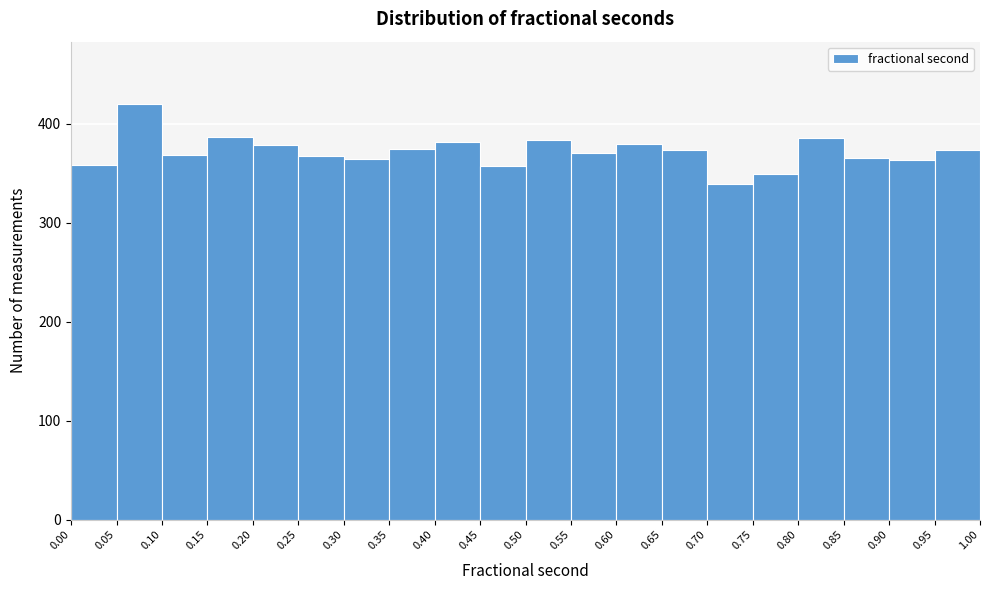

What is the height of the bar covering 0.10 to 0.15 on the x-axis? The values are not printed on the chart, so give them approximately, as read against the axis.

370